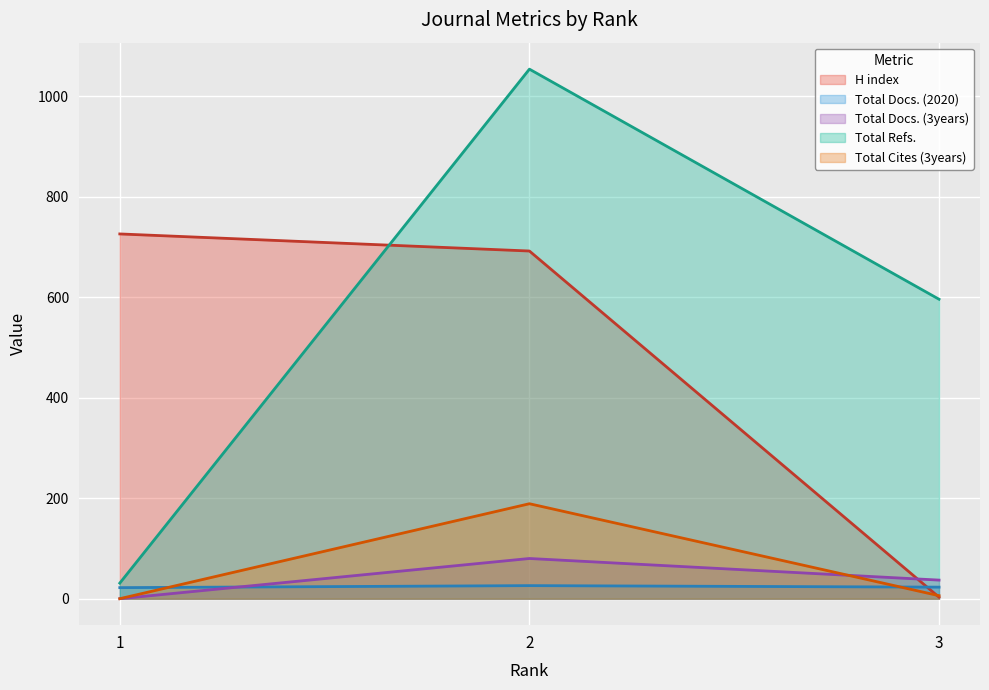

Reading right to left, extract all data points from this chart.

H index: 3=3	2=692	1=726
Total Docs. (2020): 3=23	2=26	1=22
Total Docs. (3years): 3=37	2=80	1=0
Total Refs.: 3=596	2=1054	1=31
Total Cites (3years): 3=6	2=189	1=0